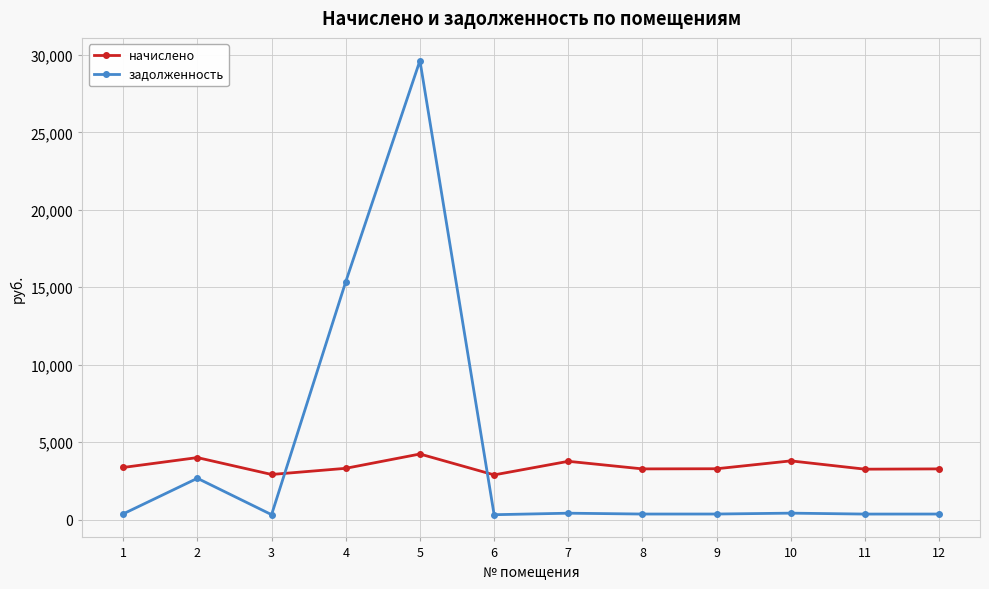

At which category is the sum across all series the highest?

5